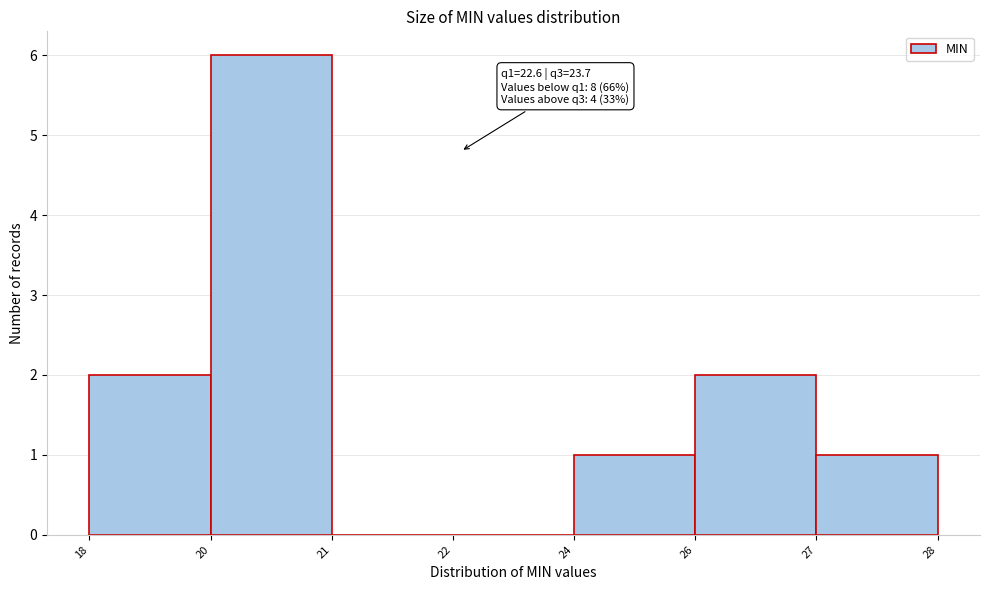

Reading right to left, what are all the values shown in this chart?

27=1	26=2	24=1	22=0	21=0	20=6	18=2